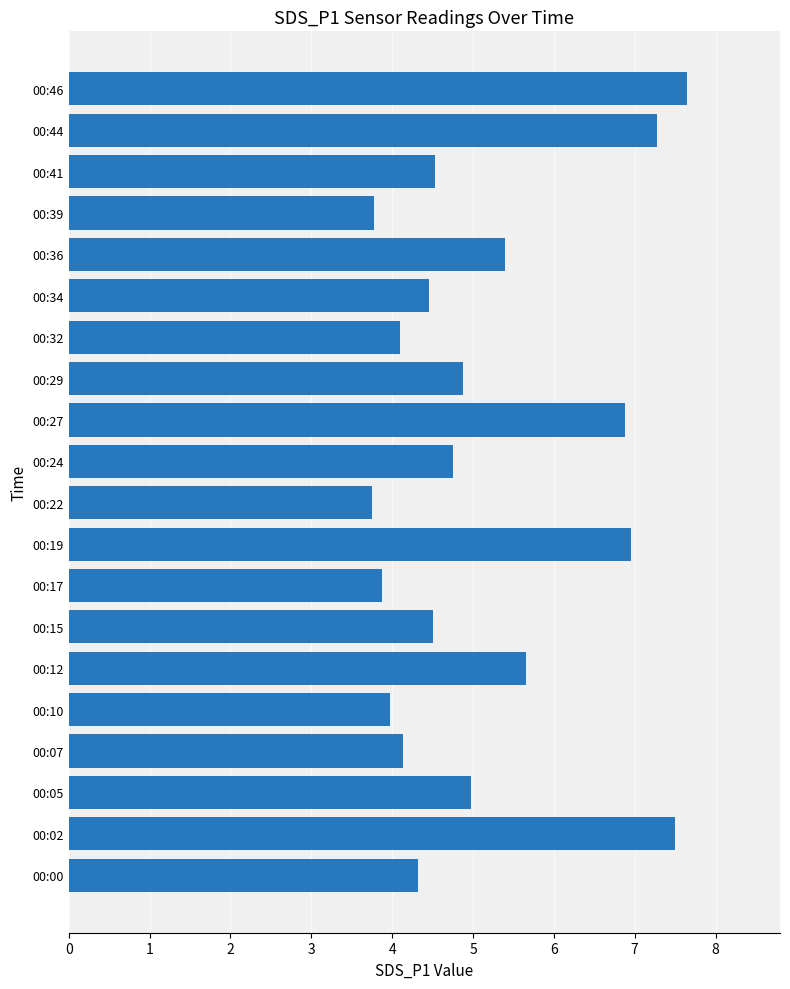

What is the greatest value displayed?

7.7